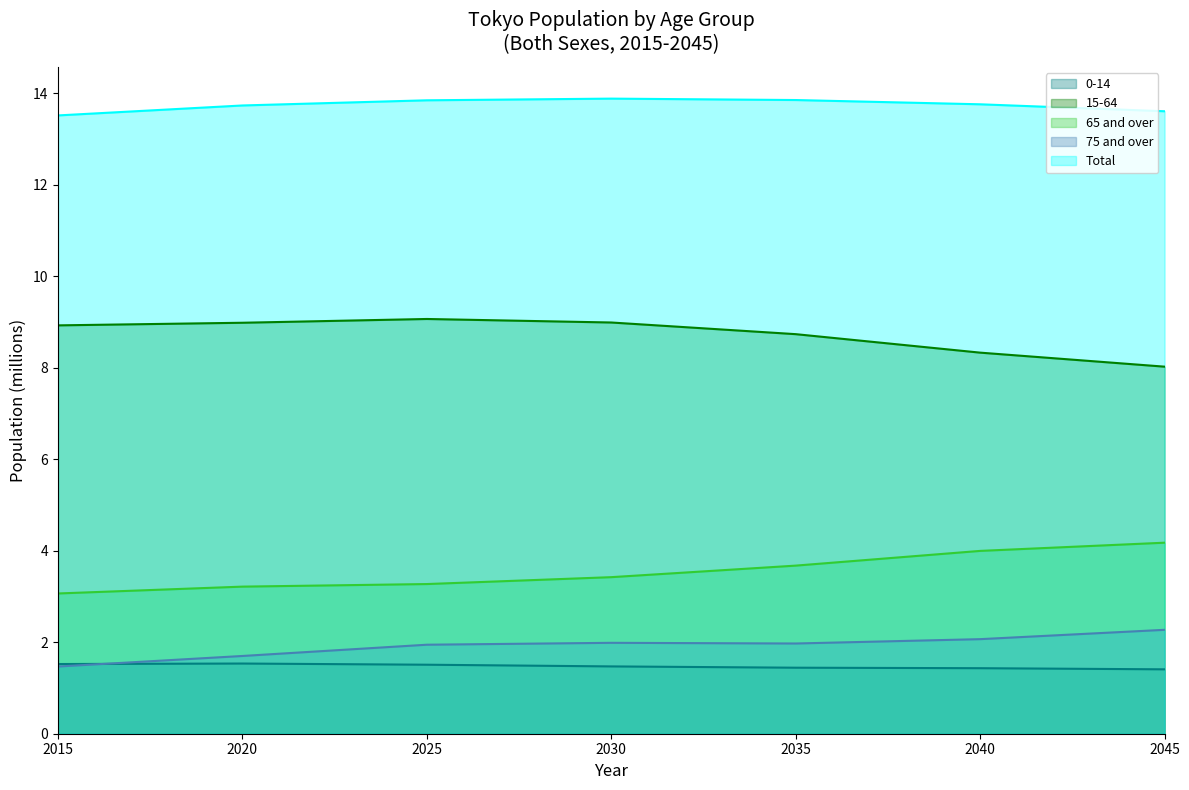

Count the number of data series in this chart.

5